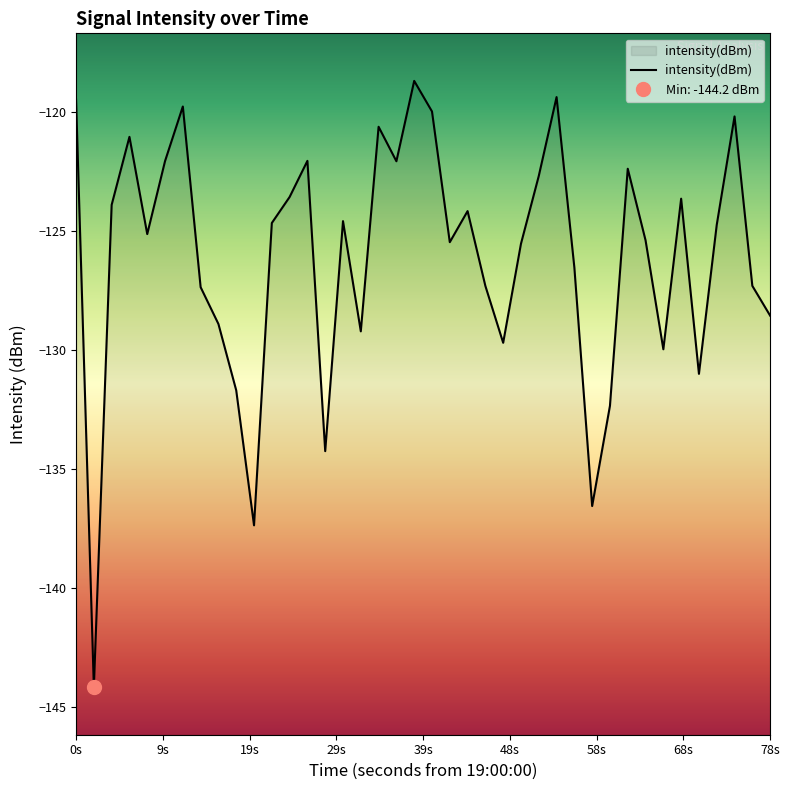

How many points are higher than both their immediate neighbors (excluding endpoints)?

11